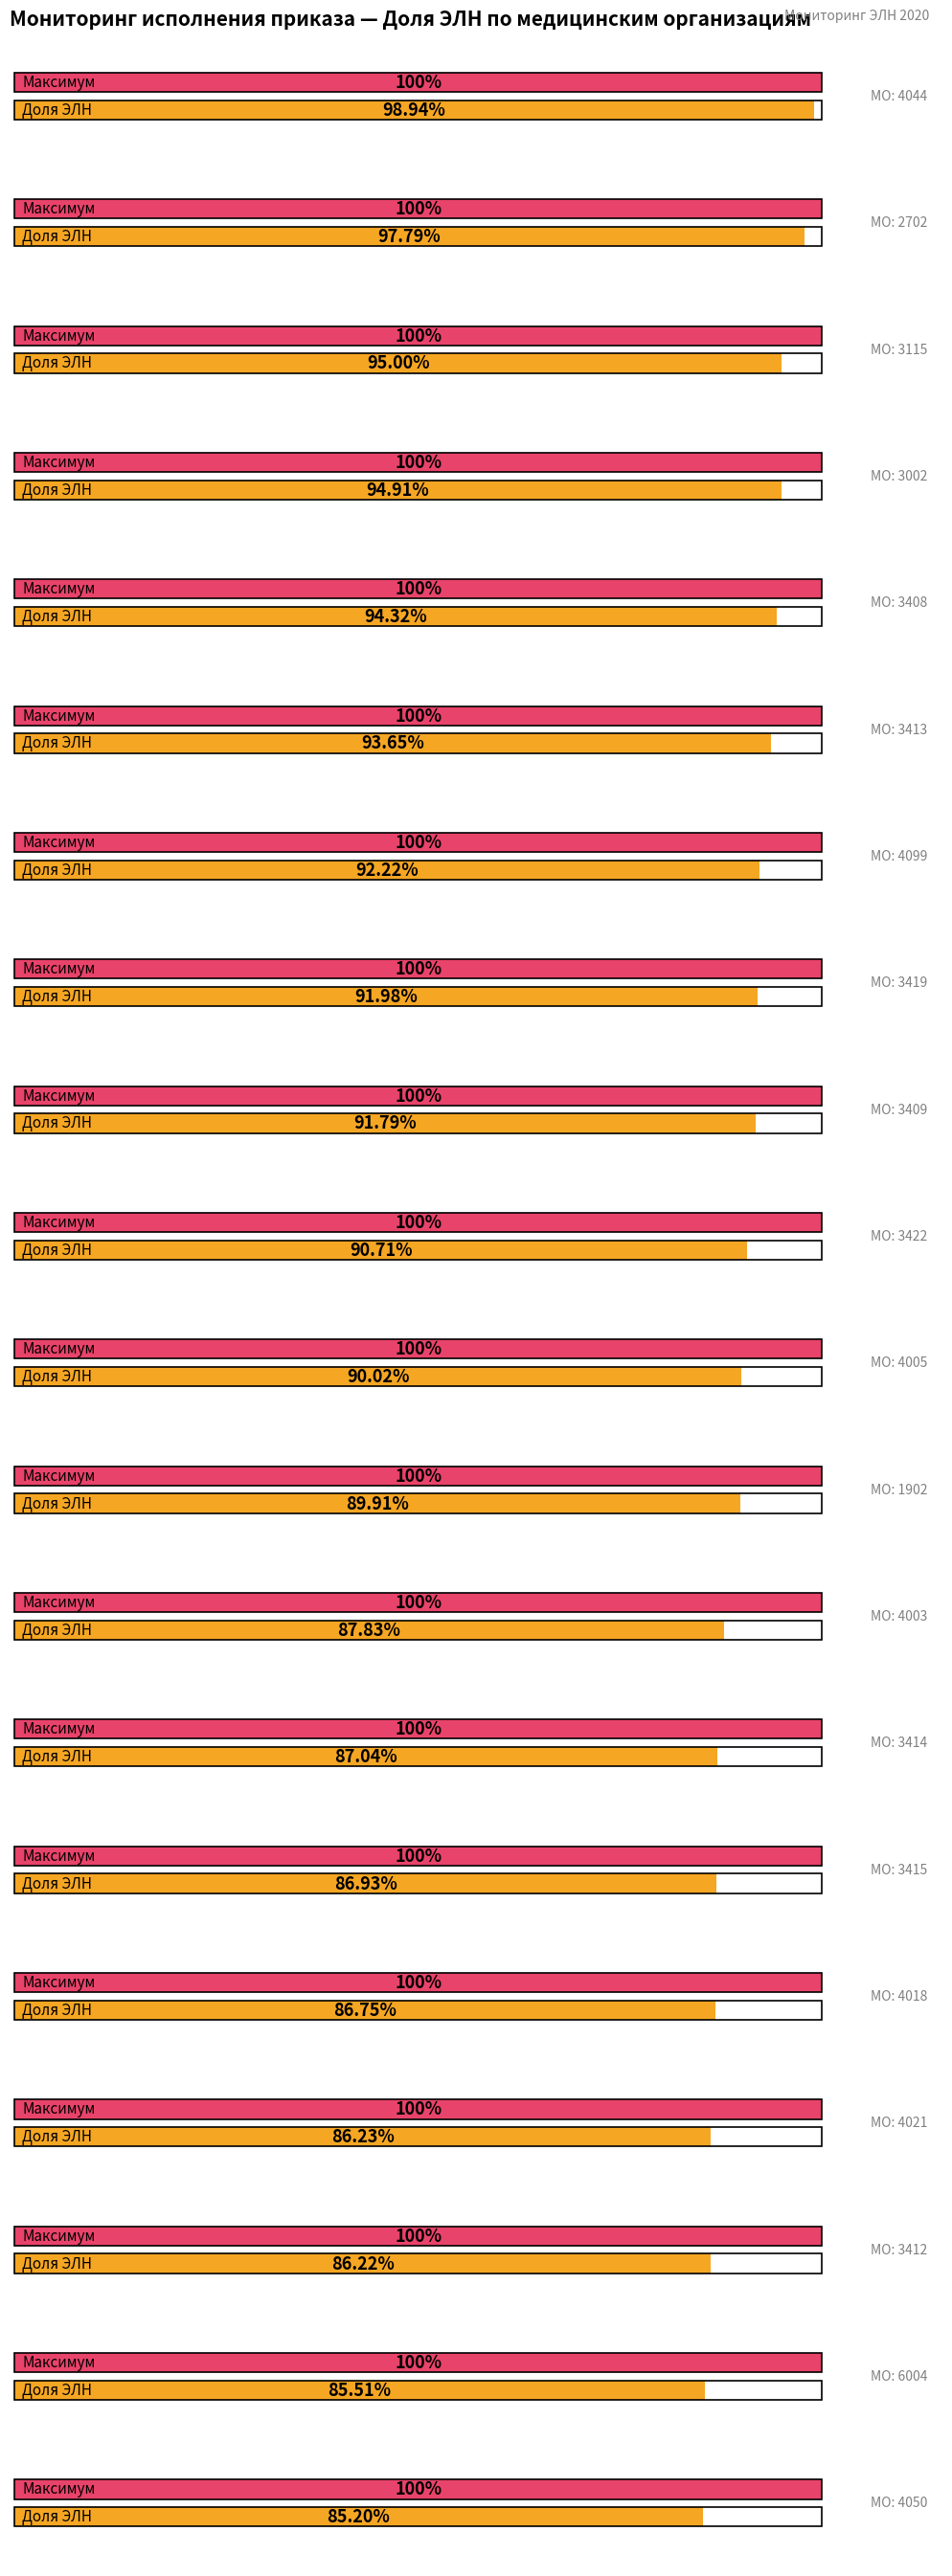

The Доля ЭЛН от всех ЛН, % series shows 1.2 at 3415. True or false?

False